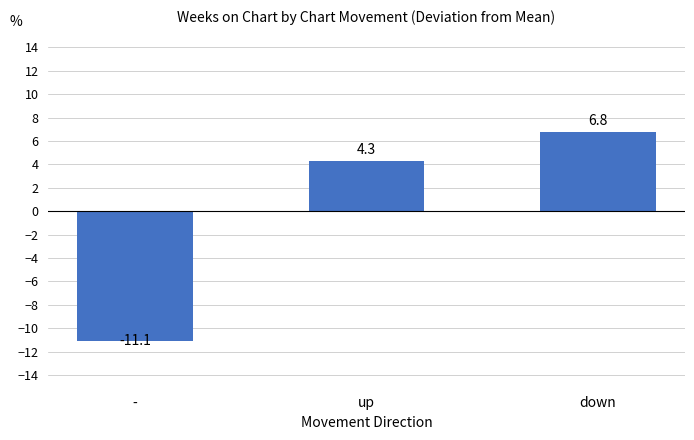

What is the greatest value displayed?

6.8